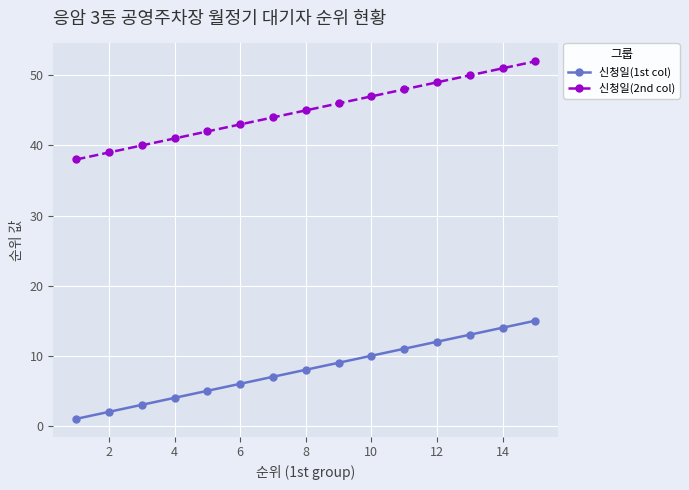

What is the minimum value for 신청일(2nd col)?

38